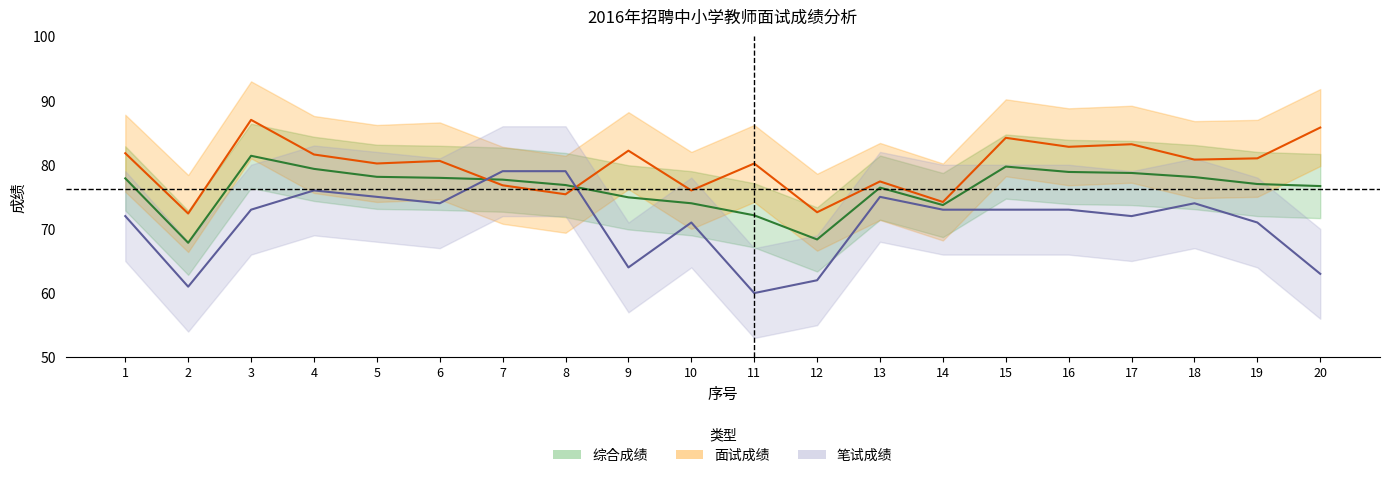

True or false: 笔试成绩 has more than 2 interior local peaks.

True